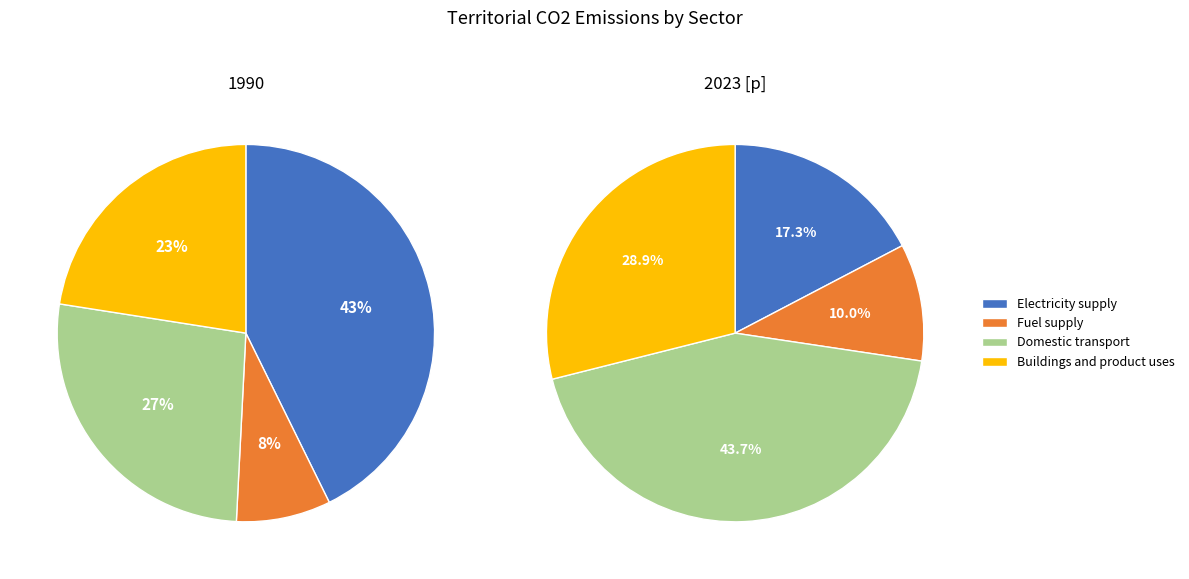

True or false: 3 accounts for 9% of the total.

False